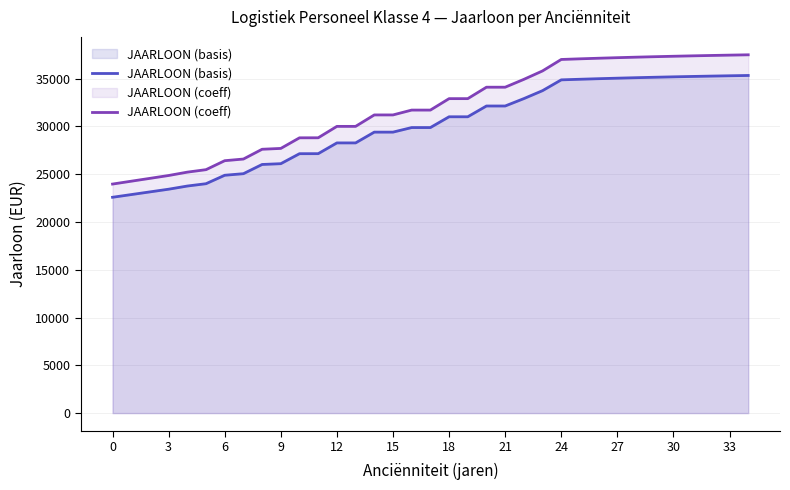

Which series changed the most between 15 and 27?

JAARLOON (coeff)